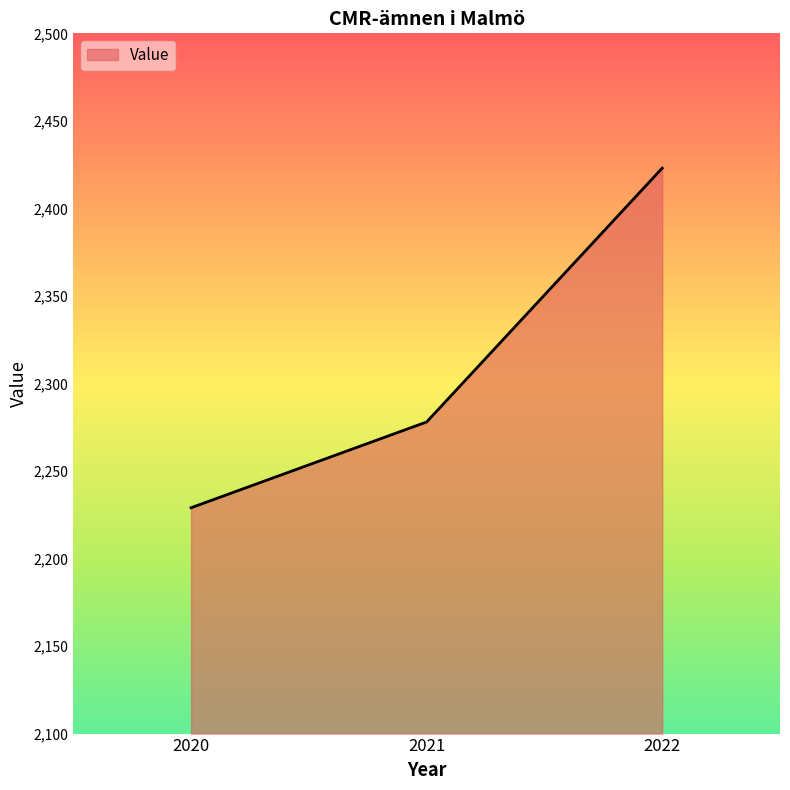

Where is the data nearest to the value 2326?

2021